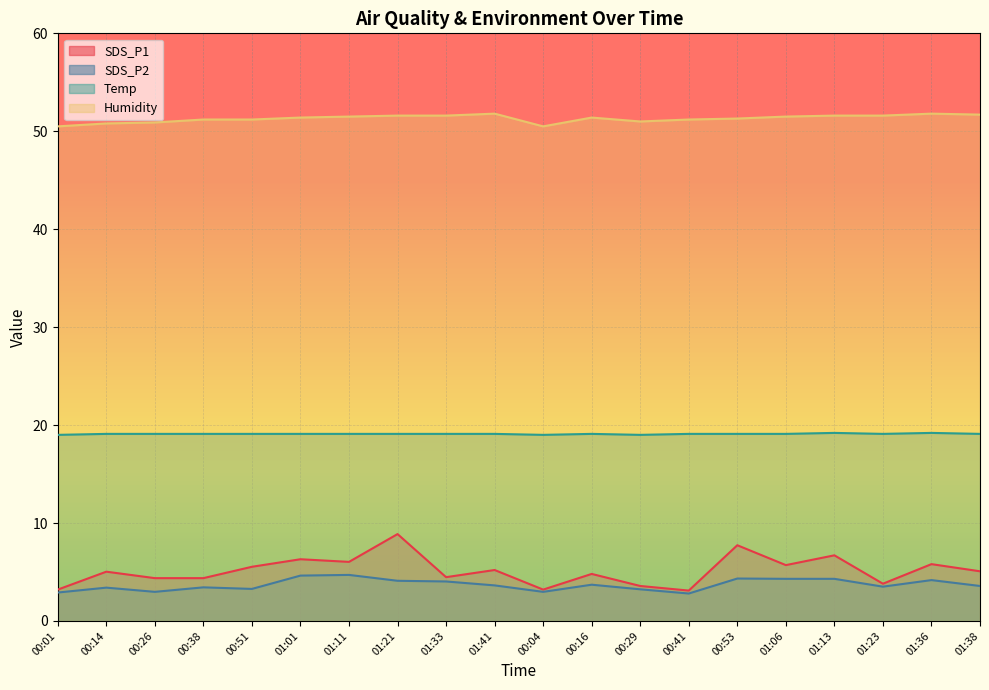

At which category does Humidity reach its first local peak?

01:41